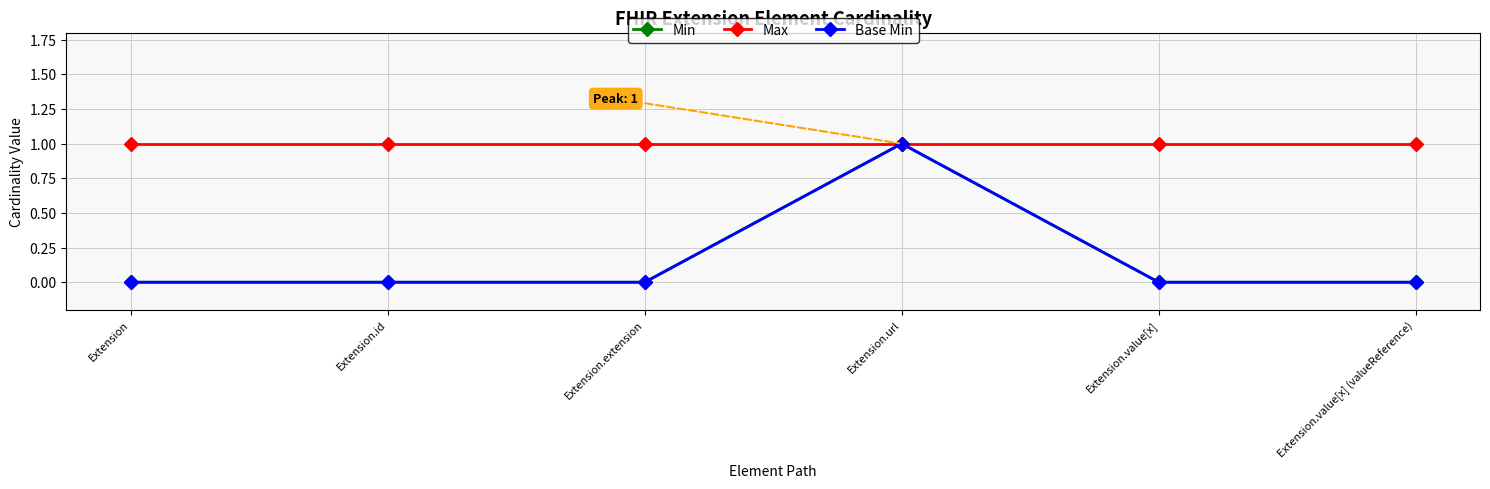

What position from the right is Extension.extension?

4